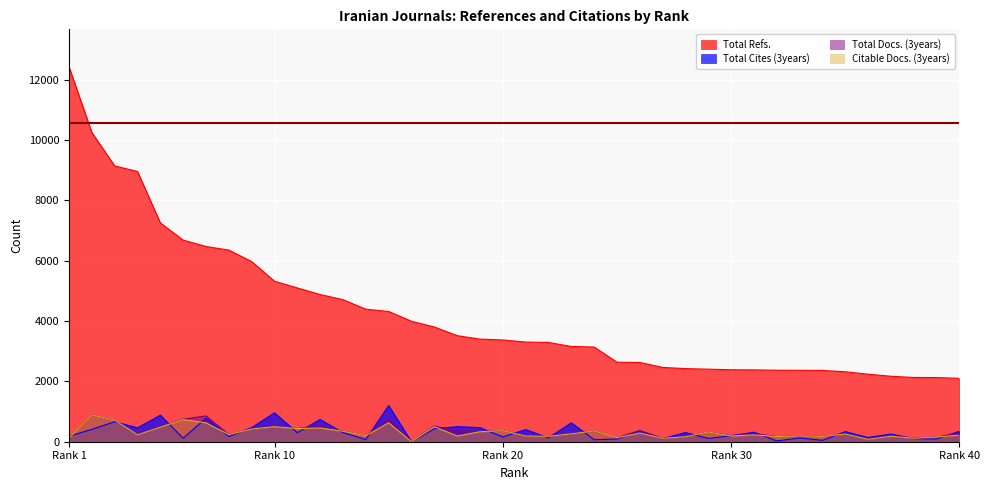

Is it true that Total Cites (3years) equals 691 at 18?

False